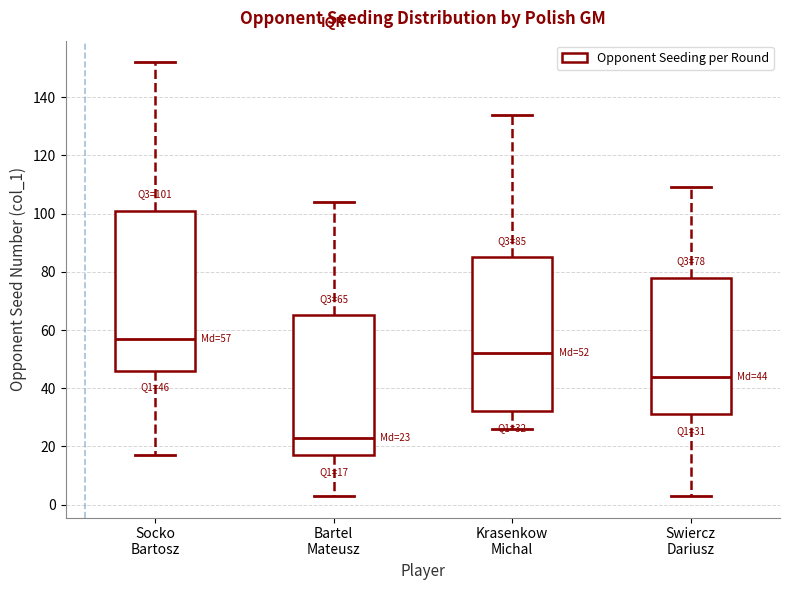

Which box has the highest median line?

Socko Bartosz